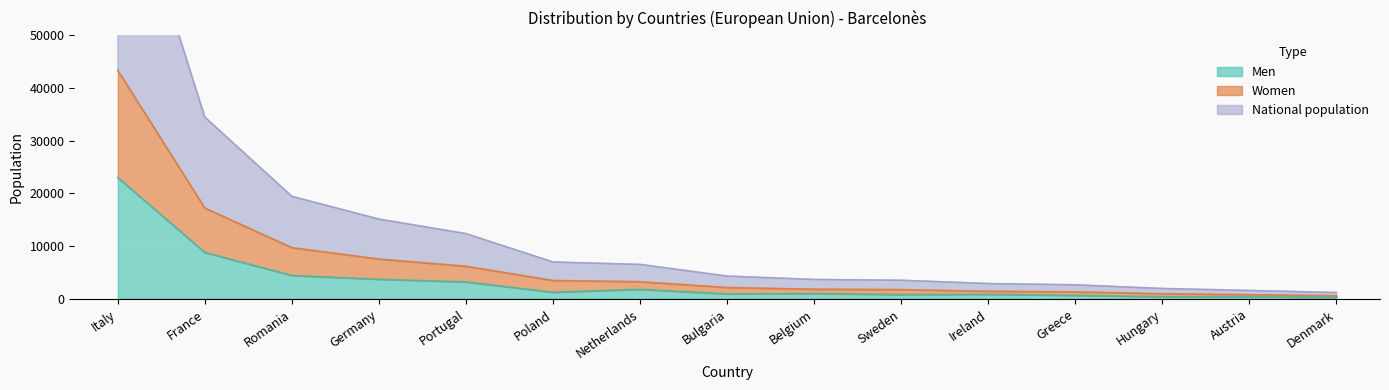

What is the sum of the Men values at France and Ireland?

9705